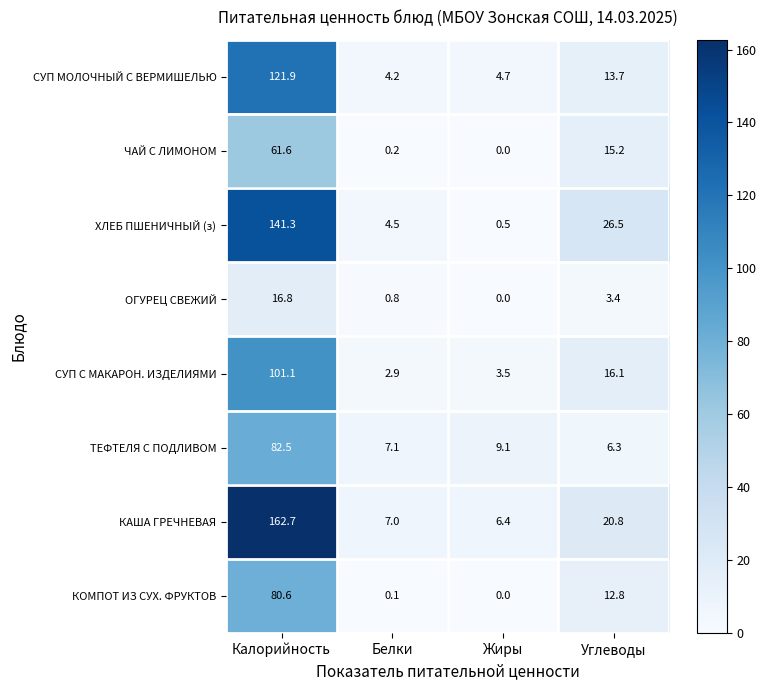

What is the difference between the maximum and second lowest values in the КАША ГРЕЧНЕВАЯ series?

155.7